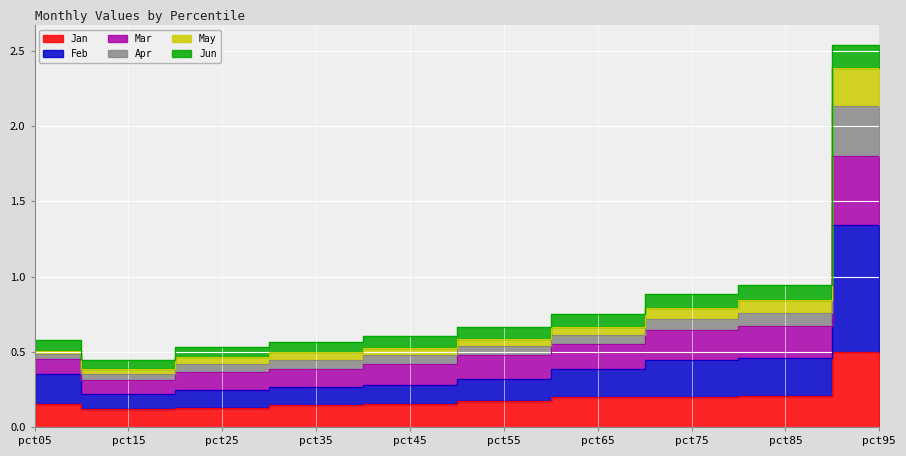

The May series shows 0.4 at pct65. True or false?

False